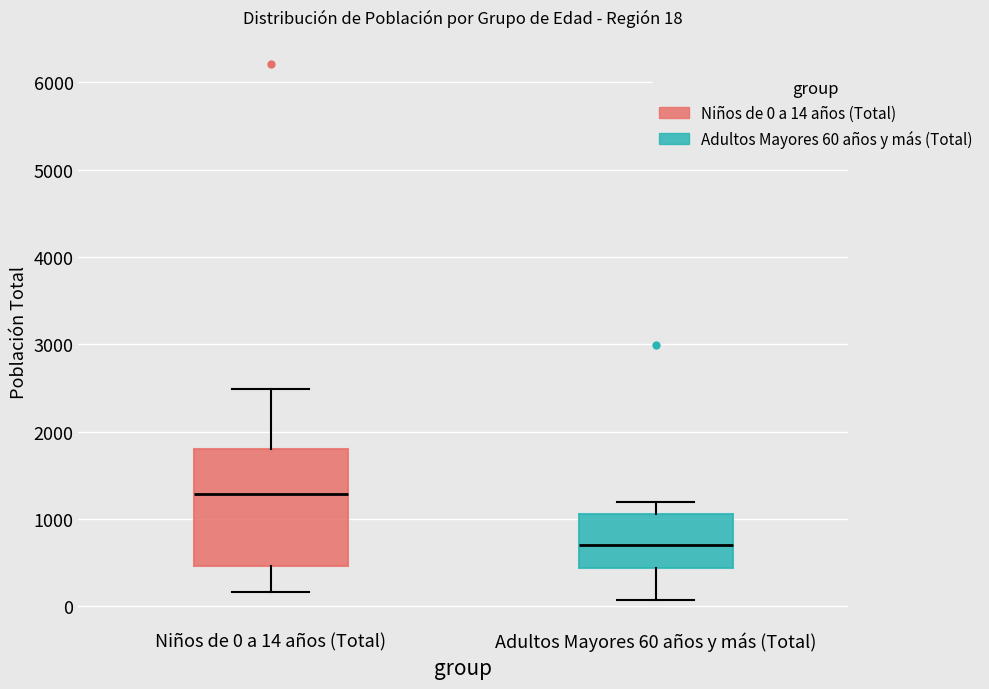

Which box has the highest median line?

Niños de 0 a 14 años (Total)